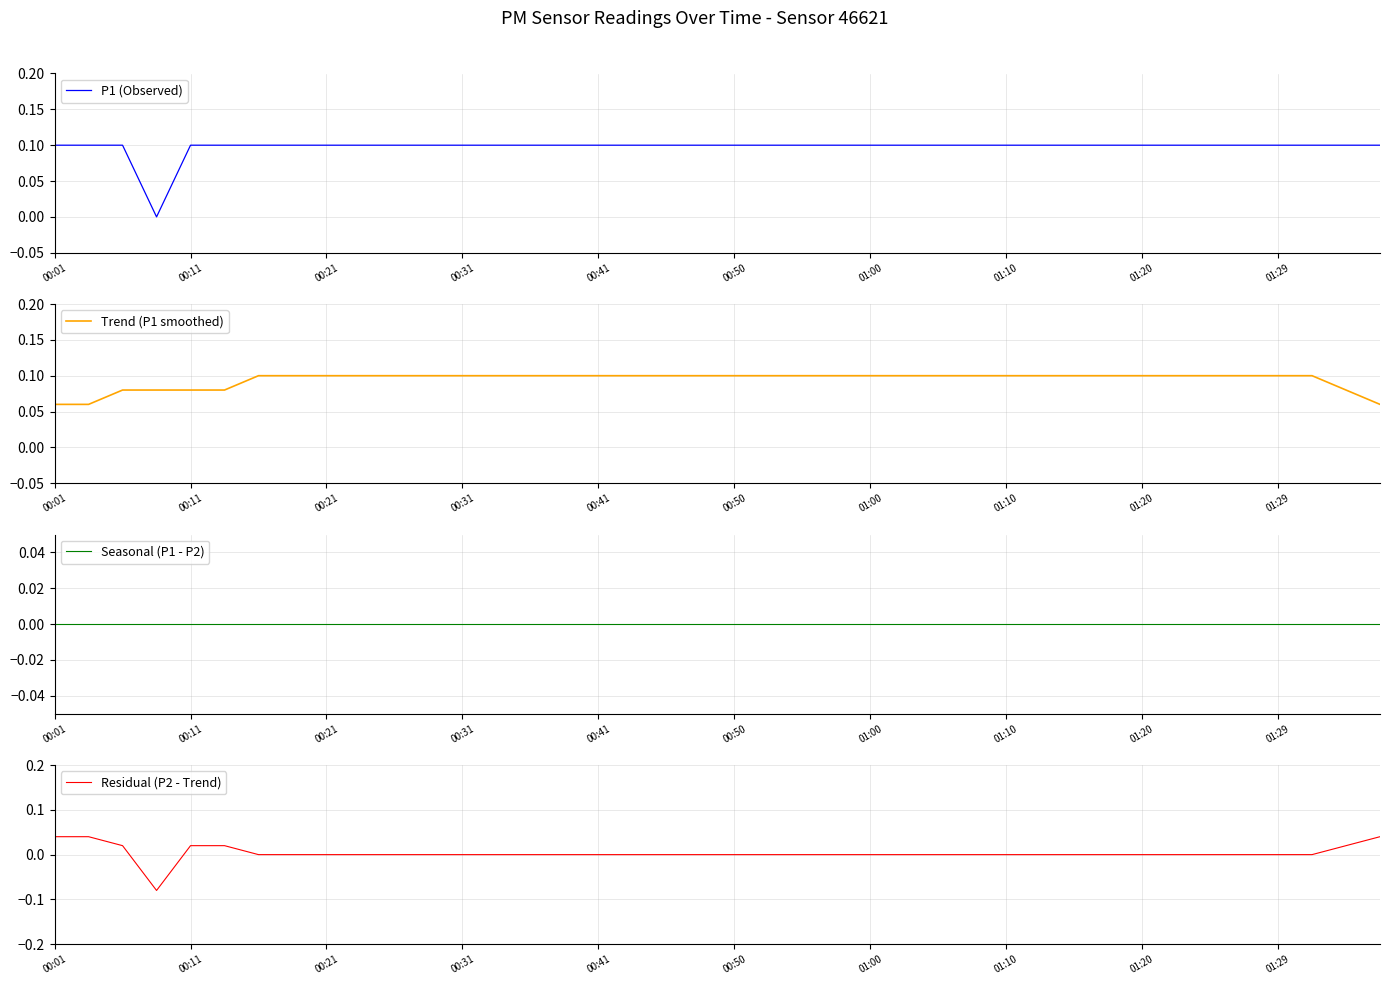

True or false: P1 (Observed) has a value of 0.1 at 01:10.

True